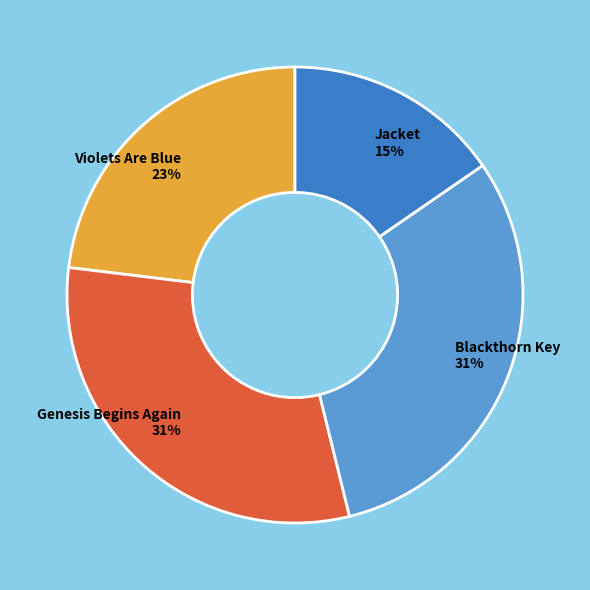

How many slices are in this pie chart?

4